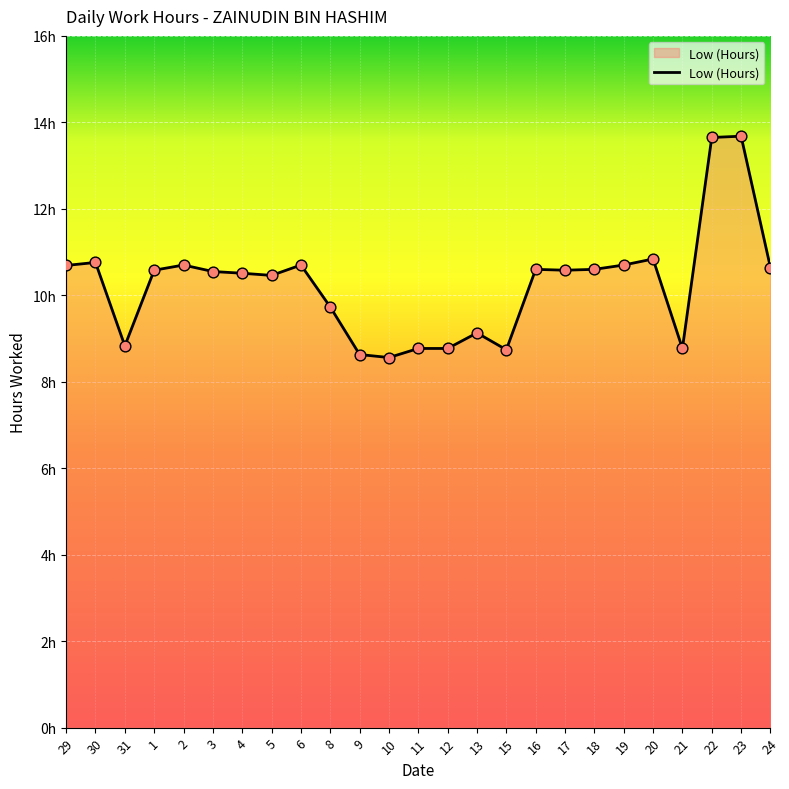

Approximately how many times larger is the value at 3 compared to 6?

1.0